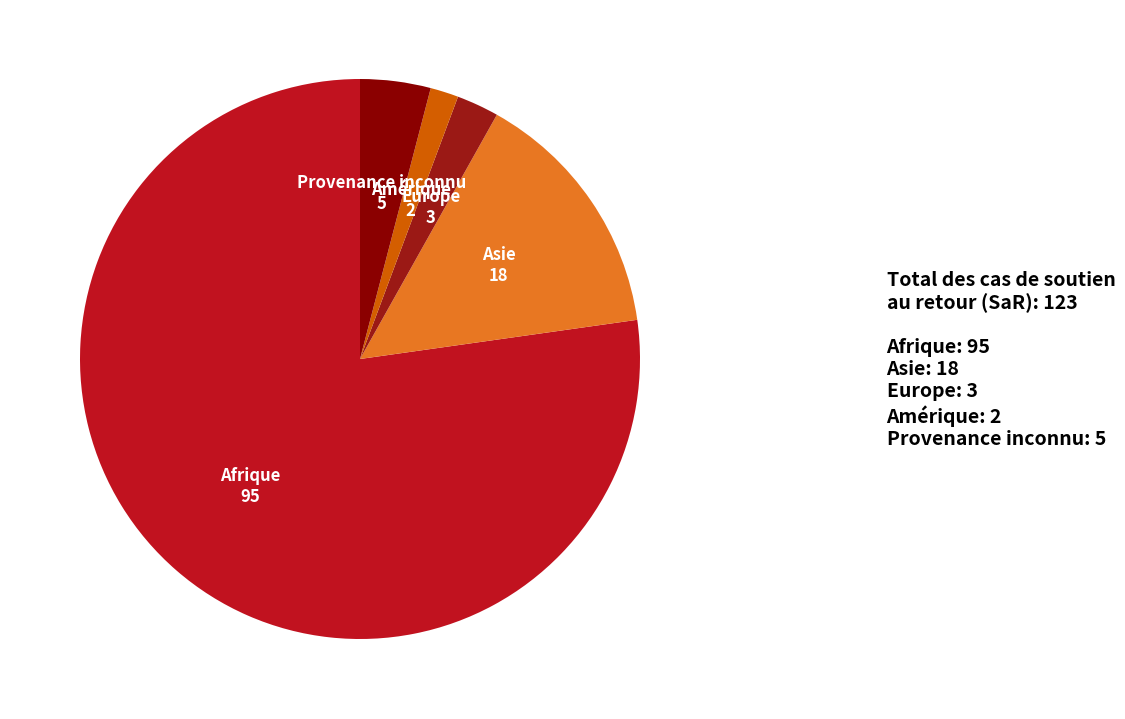

How many slices are in this pie chart?

5